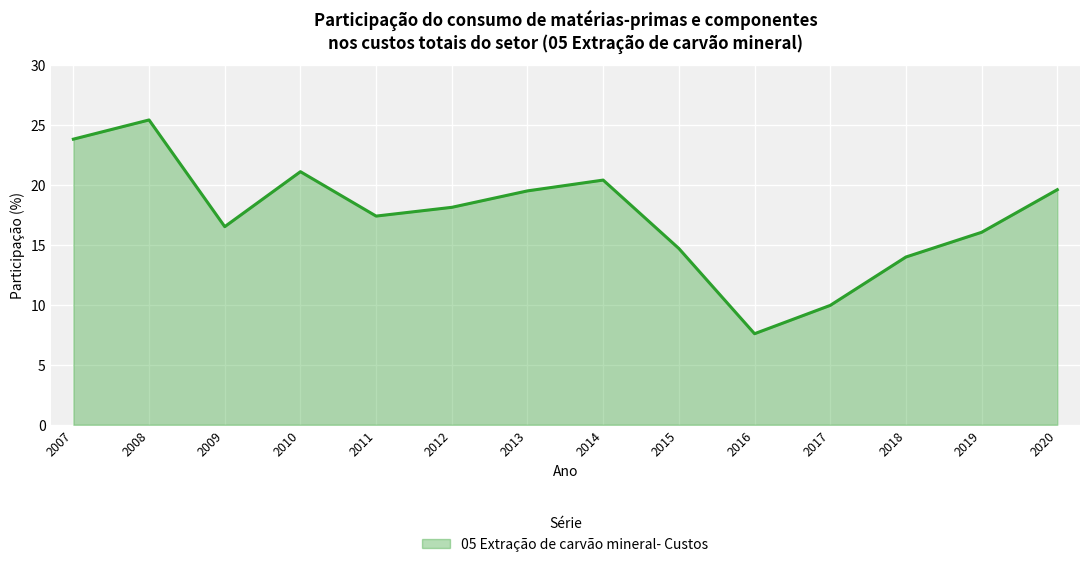

At which label is the value closest to 16?

2019